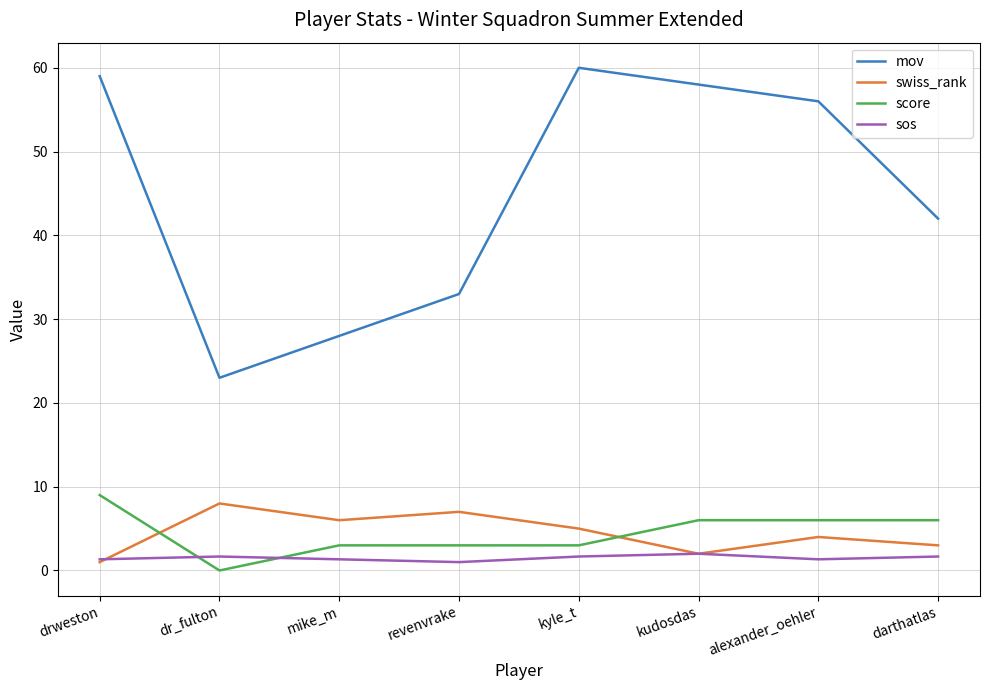

How many lines are shown in the chart?

4